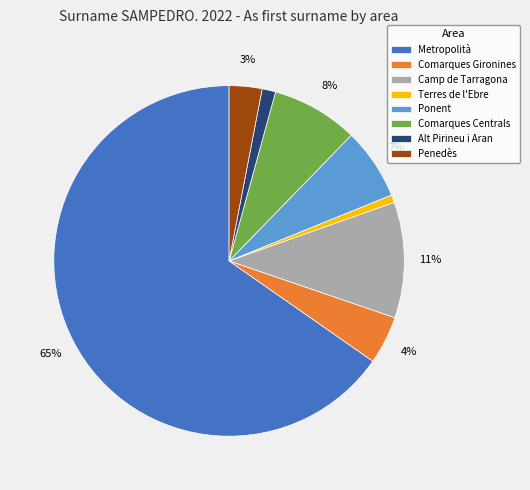

Which slice is the largest?

Metropolità